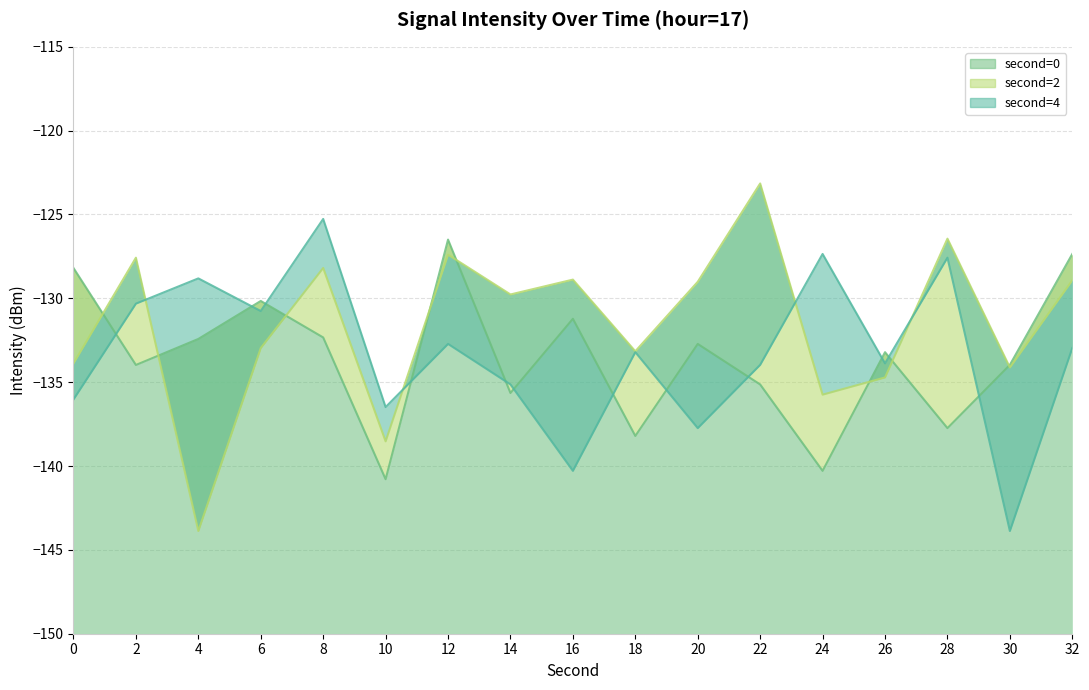

True or false: second=2 and second=4 intersect in this chart.

True